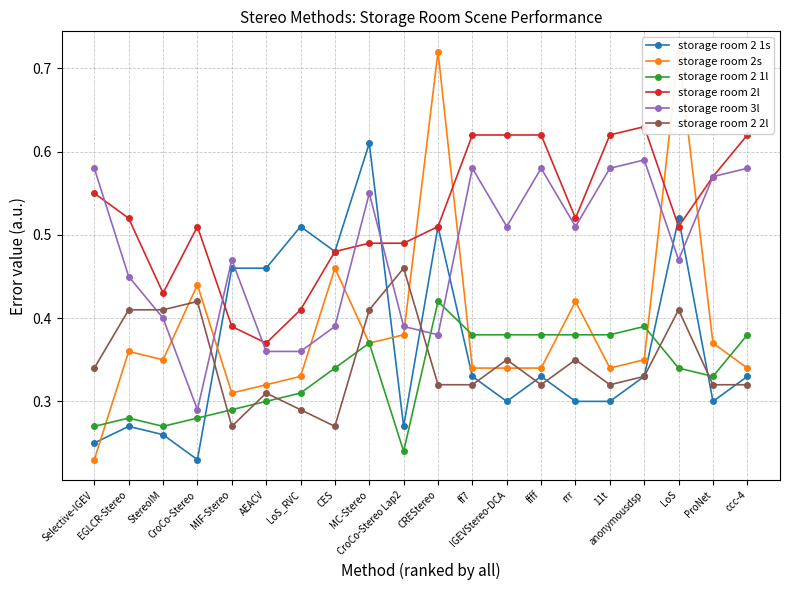

Which series ends up on top after the final intersection of storage room 2l and storage room 2 1s?

storage room 2l